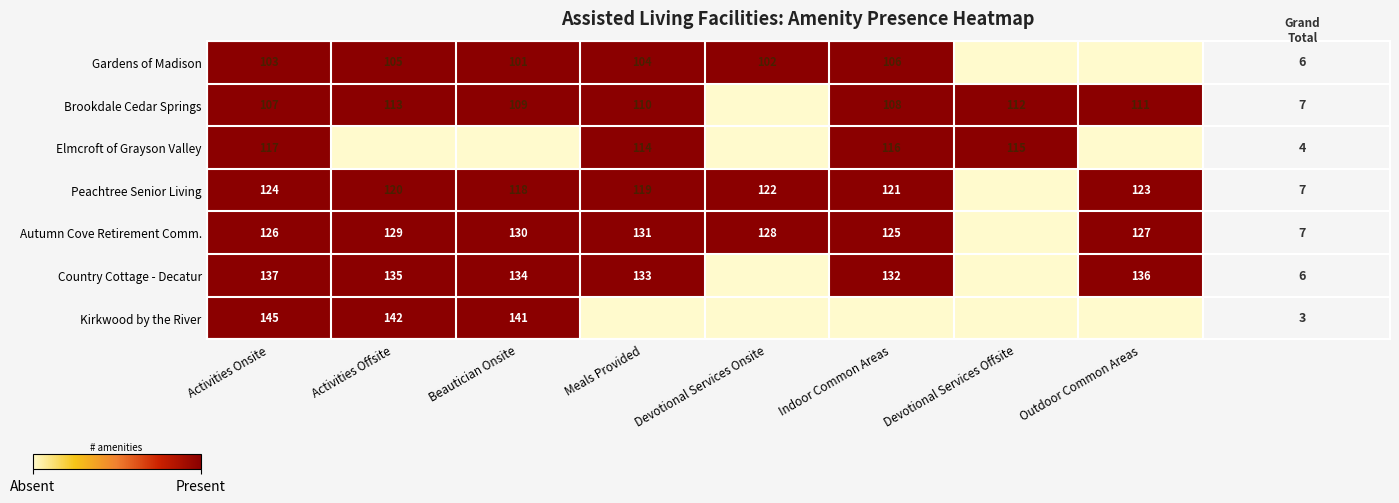

What is the difference between the Brookdale Cedar Springs values at Activities Offsite and Meals Provided?

3